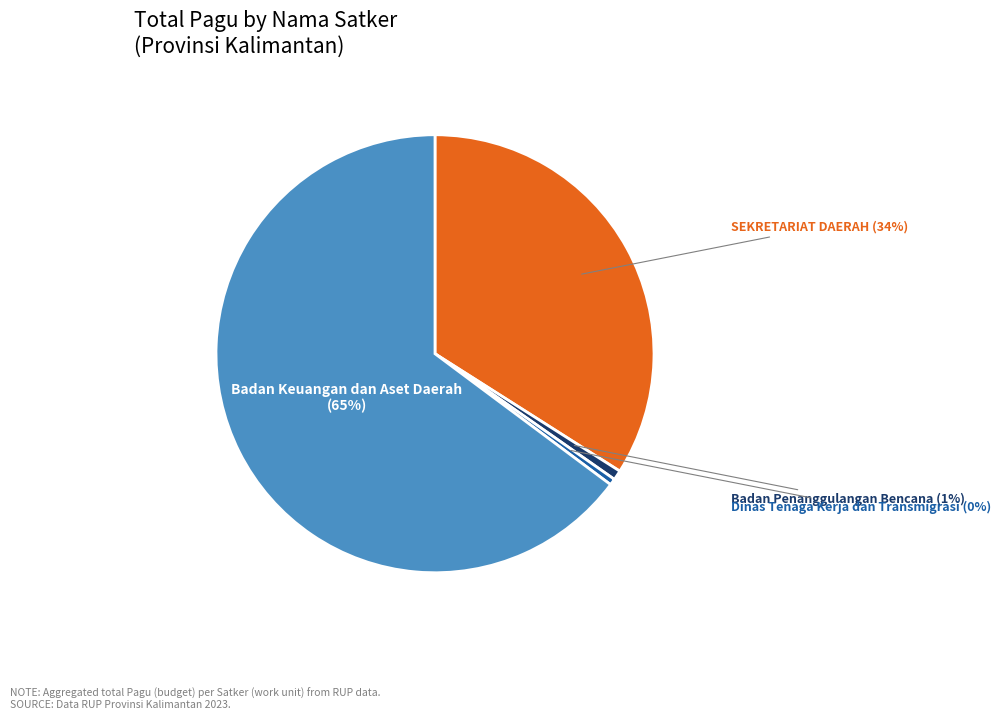

To the nearest percent, what is the average slice percentage?

25%